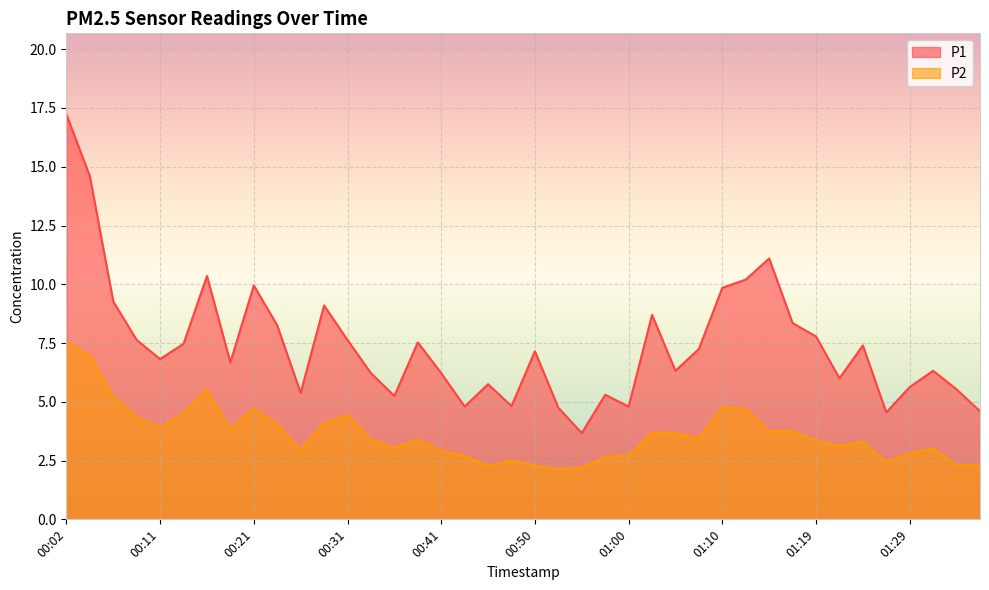

True or false: P1 and P2 cross at least once.

False